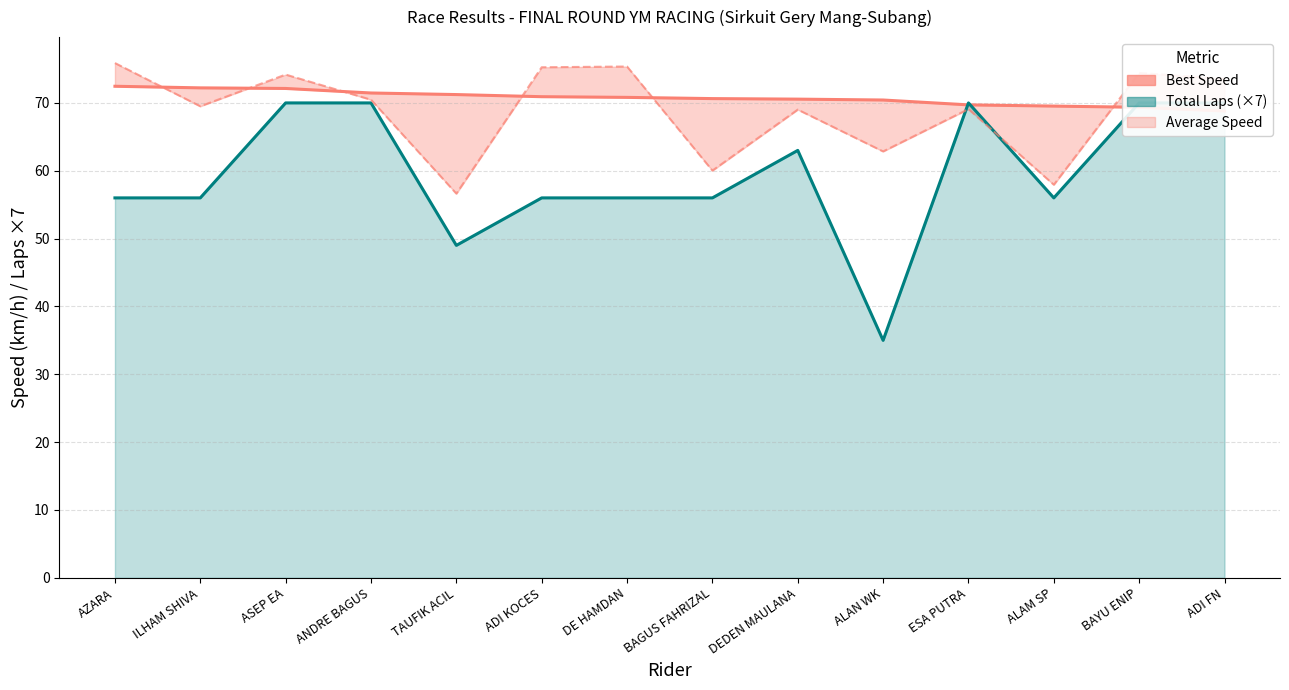

What is the total value across all series at ALAM SP?

183.5